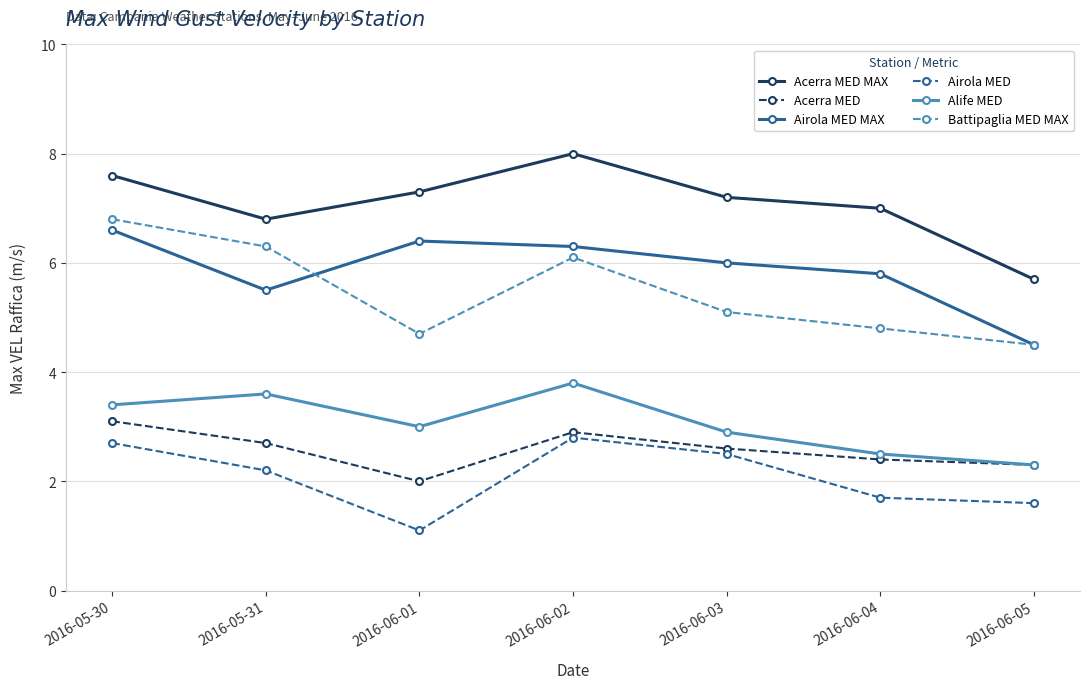

What is the approximate value of Airola MED MAX at 2016-05-30?

6.6